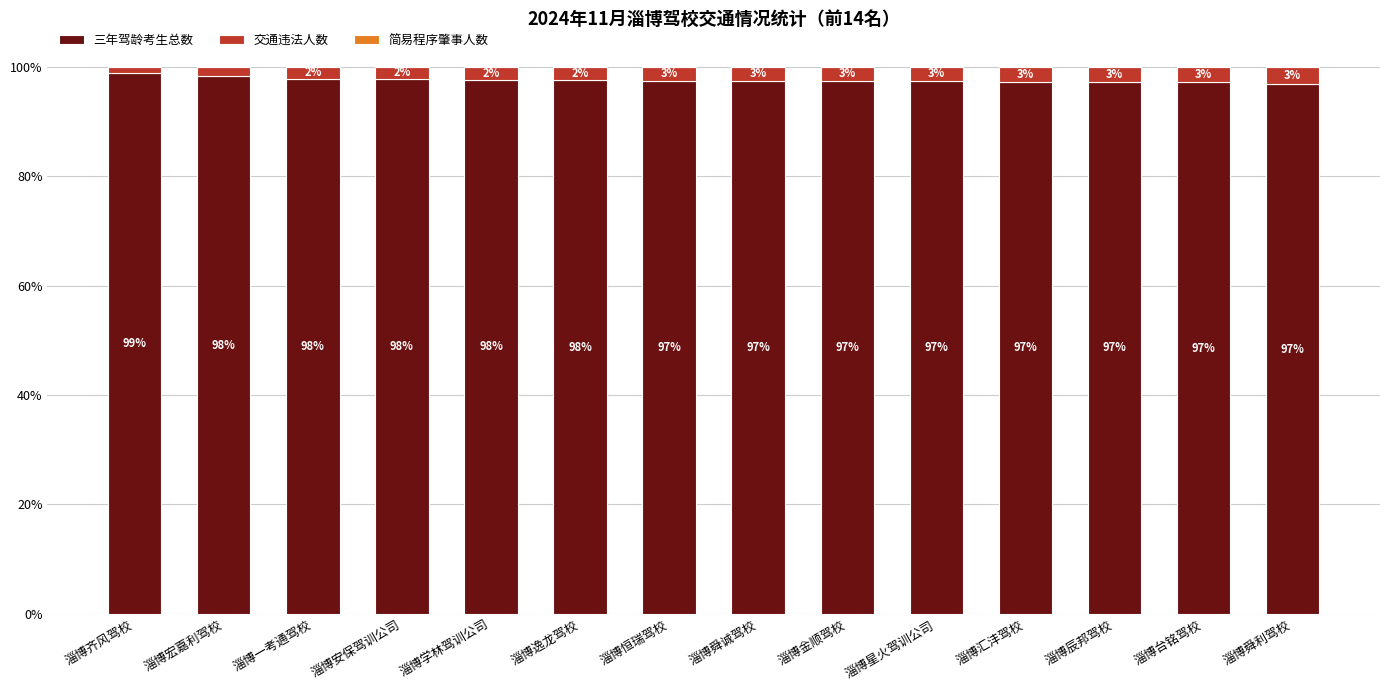

The value of 三年驾龄考生总数 at 淄博星火驾训公司 is 66.2. True or false?

False